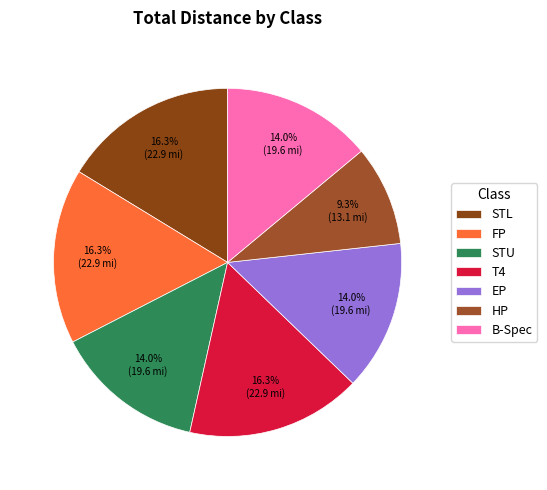

What is the largest slice in the pie chart?

STL